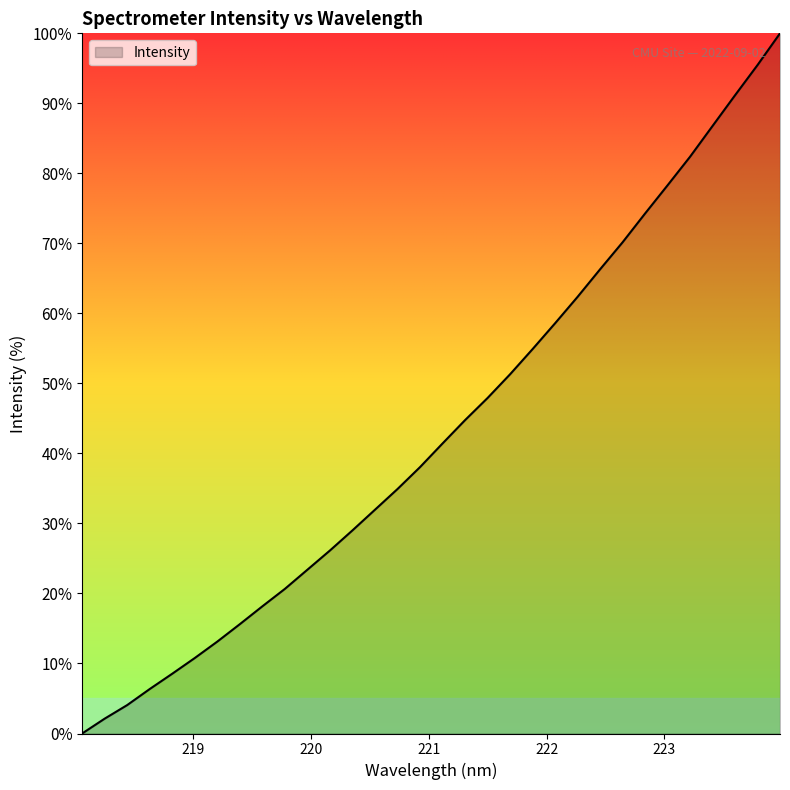

What is the average value?

43.4